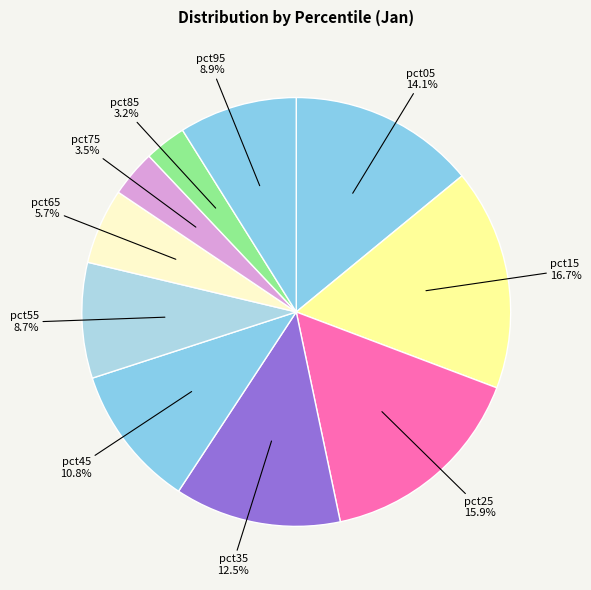

Is there any slice that represents more than half of the pie?

No